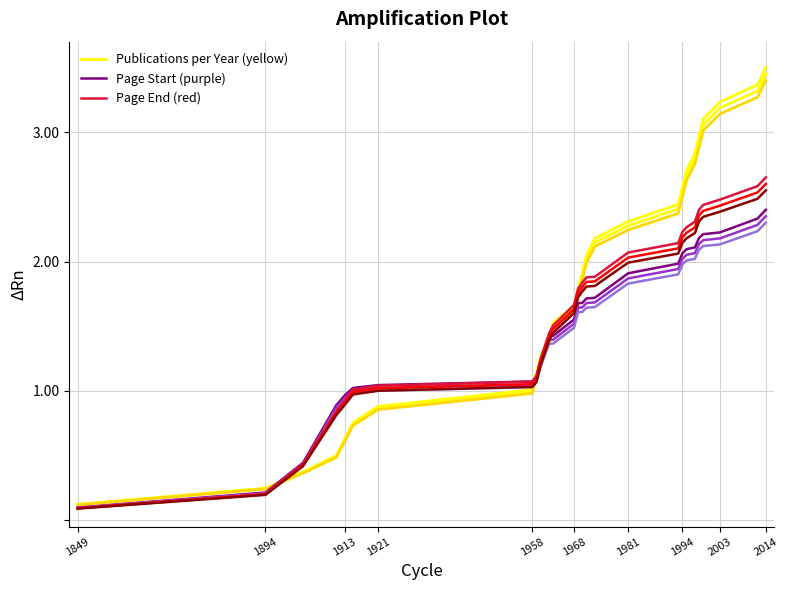

Reading right to left, list all the values displayed in this chart.

Publications per Year (yellow): 3.5	3.4	3.2	3.1	3.0	2.8	2.7	2.6	2.4	2.3	2.2	2.0	1.9	1.8	1.7	1.5	1.4	1.3	1.1	1.0	0.9	0.8	0.6	0.5	0.4	0.2	0.1
Page Start (purple): 2.4	2.3	2.2	2.2	2.2	2.1	2.1	2.1	2.0	1.9	1.7	1.7	1.7	1.7	1.6	1.4	1.4	1.2	1.1	1.1	1.0	1.0	1.0	0.9	0.4	0.2	0.1
Page End (red): 2.6	2.6	2.5	2.4	2.4	2.3	2.3	2.2	2.1	2.1	1.9	1.9	1.8	1.8	1.7	1.5	1.4	1.2	1.1	1.1	1.0	1.0	0.9	0.8	0.4	0.2	0.1